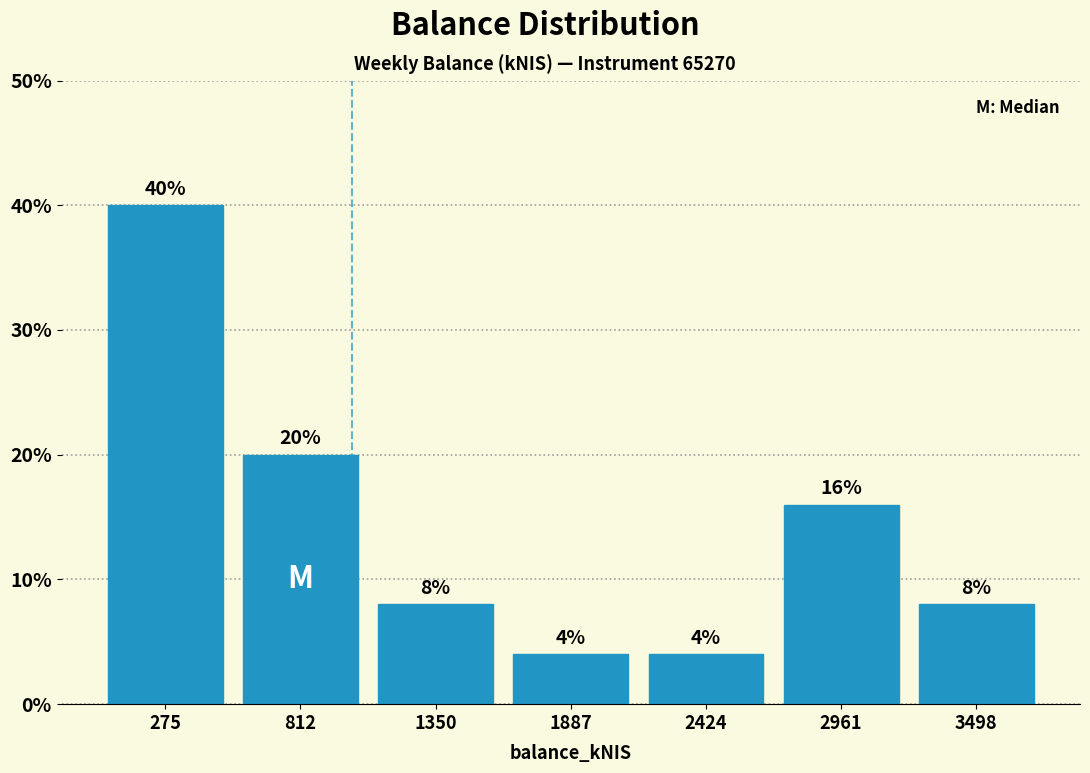

Reading left to right, list every bar in this chart as the range it spans on the x-axis followed by its height. The bar edges are not printed on the chart, so give them approximately, as read against the axis.

0 to 500: 40
500 to 1100: 20
1100 to 1600: 8
1600 to 2200: 4
2200 to 2700: 4
2700 to 3200: 16
3200 to 3800: 8